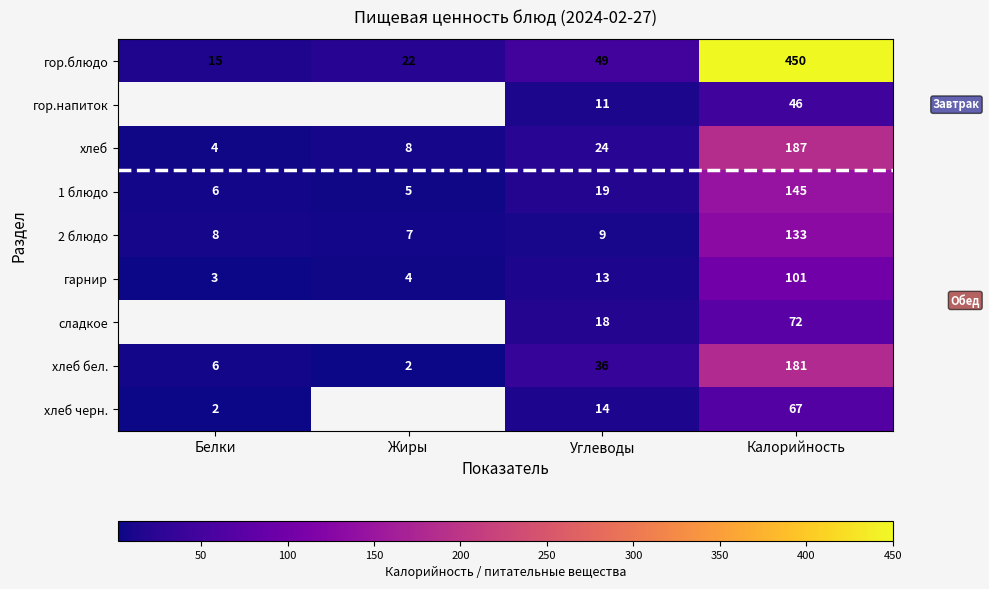

Which category has the lowest value across all series?

Жиры